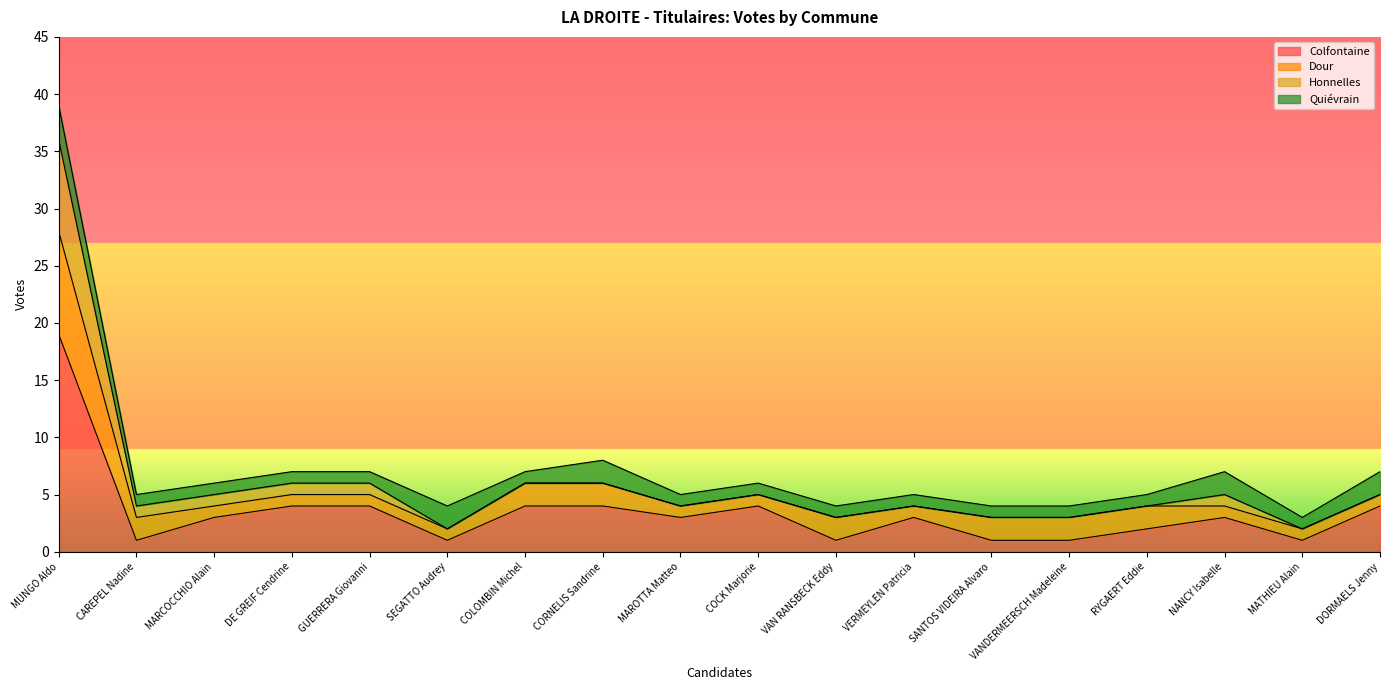

What is the label of the 4th point from the right?

RYGAERT Eddie